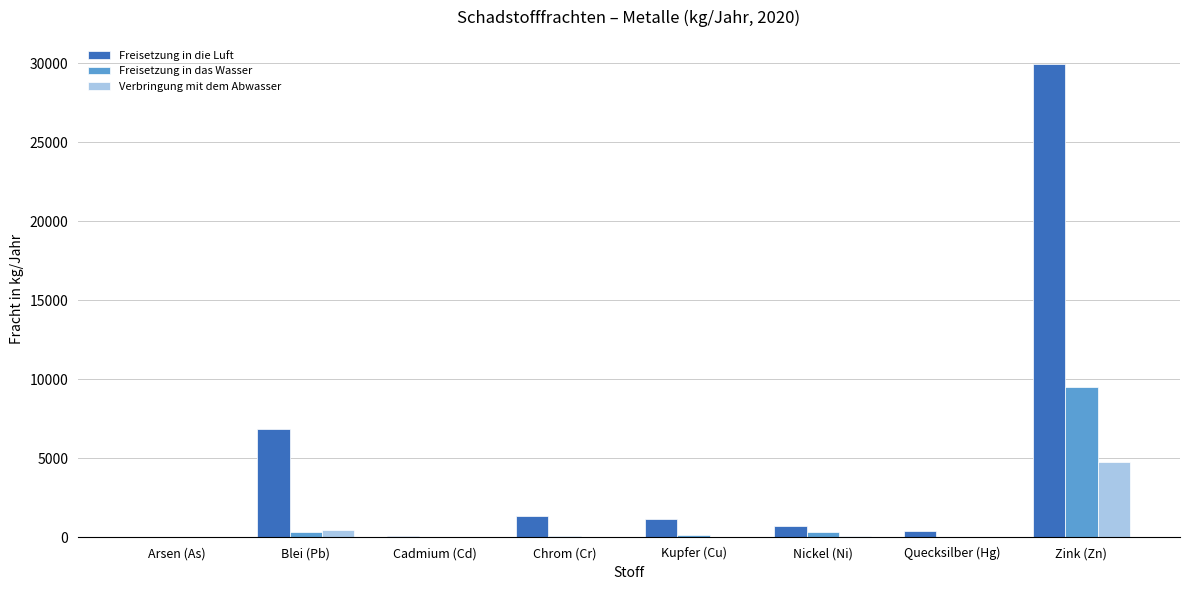

What is the average value of the Freisetzung in das Wasser series?

1320